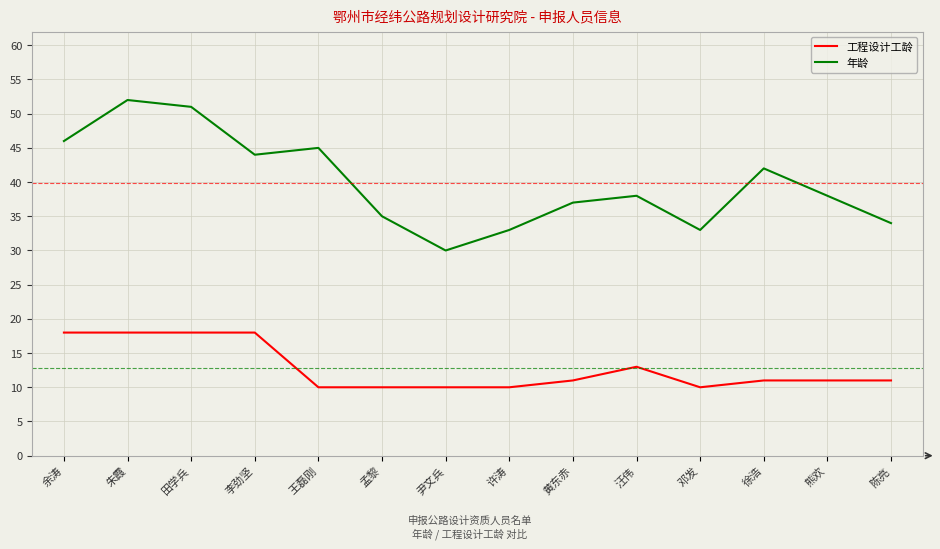

At 朱霞, list the series in order from smallest to largest.

工程设计工龄, 年龄